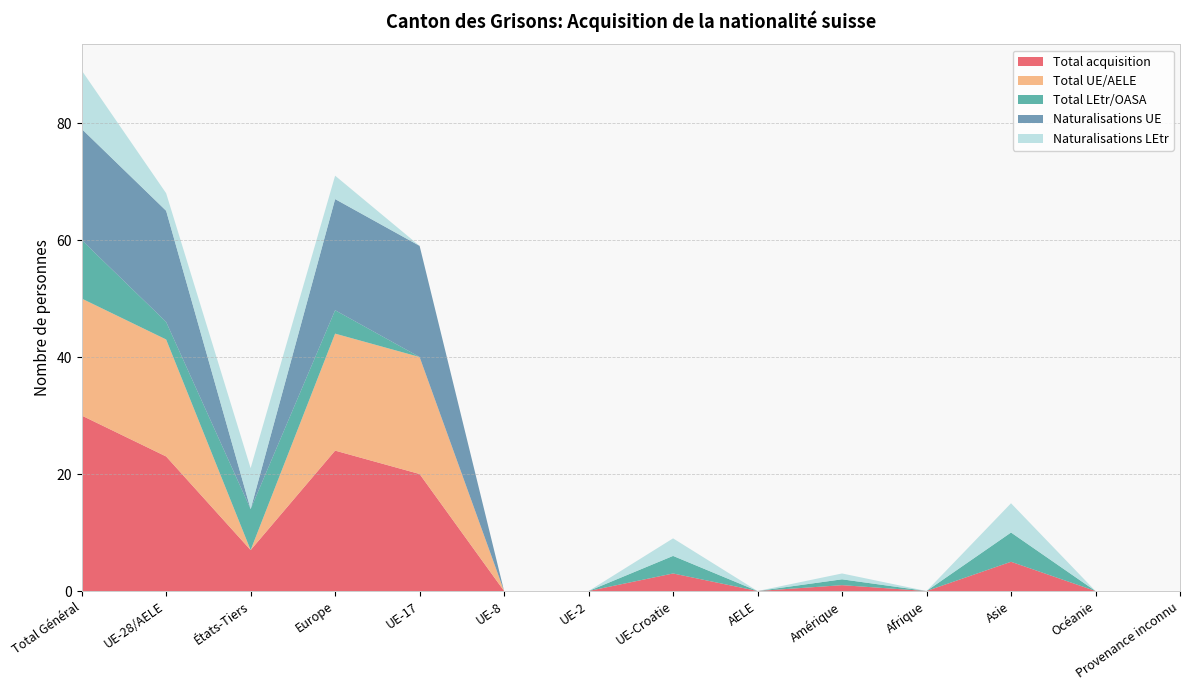

Reading right to left, extract all data points from this chart.

Total acquisition: 0	0	5	0	1	0	3	0	0	20	24	7	23	30
Total UE/AELE: 0	0	0	0	0	0	0	0	0	20	20	0	20	20
Total LEtr/OASA: 0	0	5	0	1	0	3	0	0	0	4	7	3	10
Naturalisations UE: 0	0	0	0	0	0	0	0	0	19	19	0	19	19
Naturalisations LEtr: 0	0	5	0	1	0	3	0	0	0	4	7	3	10